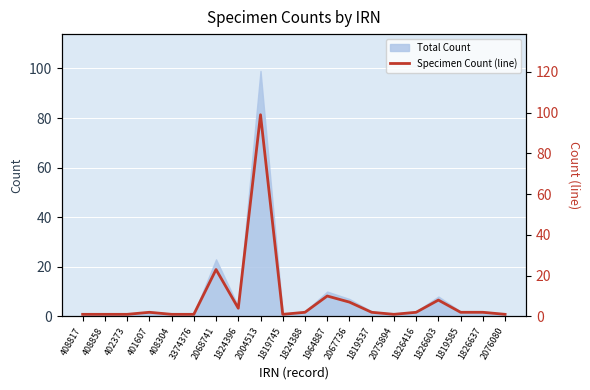

At which category does the chart reach its minimum across all series?

408817